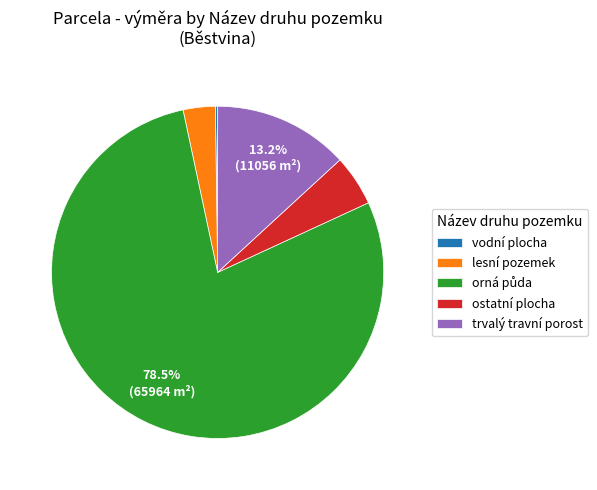

Between lesní pozemek and trvalý travní porost, which is larger?

trvalý travní porost